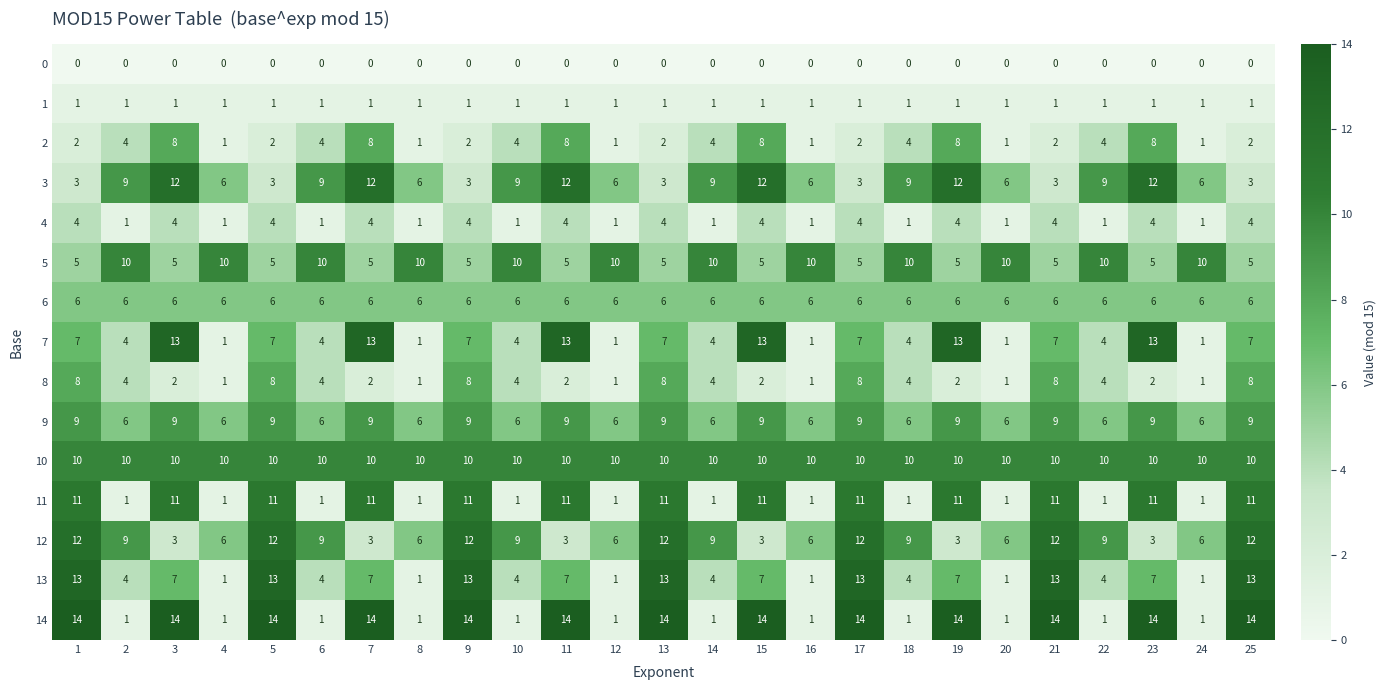

Rank the series at 3 from highest to lowest value.

14, 7, 3, 11, 10, 9, 2, 13, 6, 5, 4, 12, 8, 1, 0